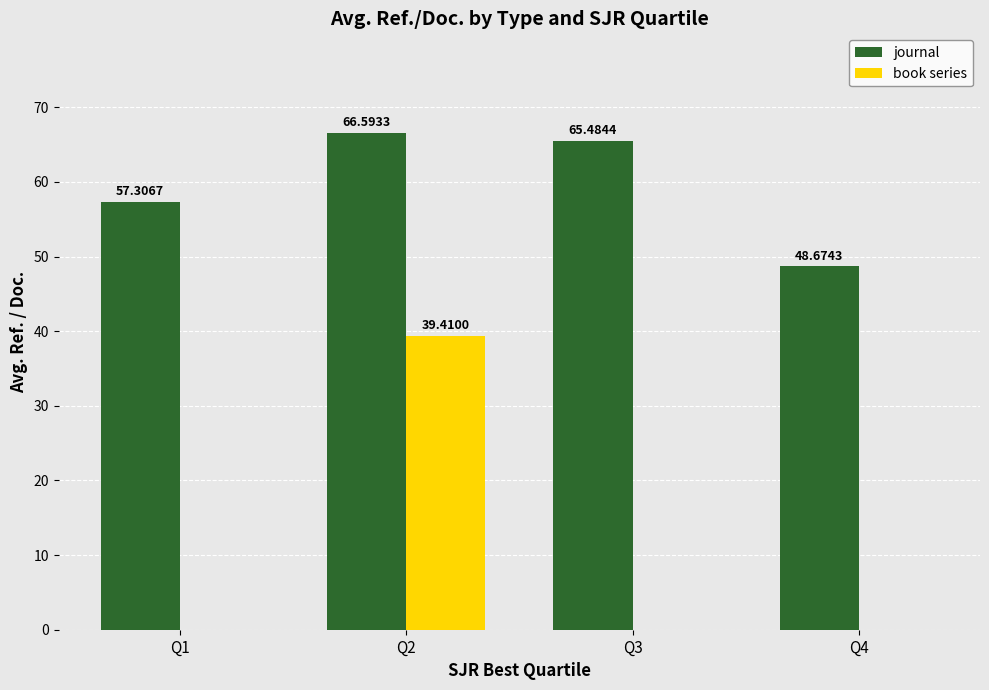

The value of journal at Q2 is 66.6. True or false?

True